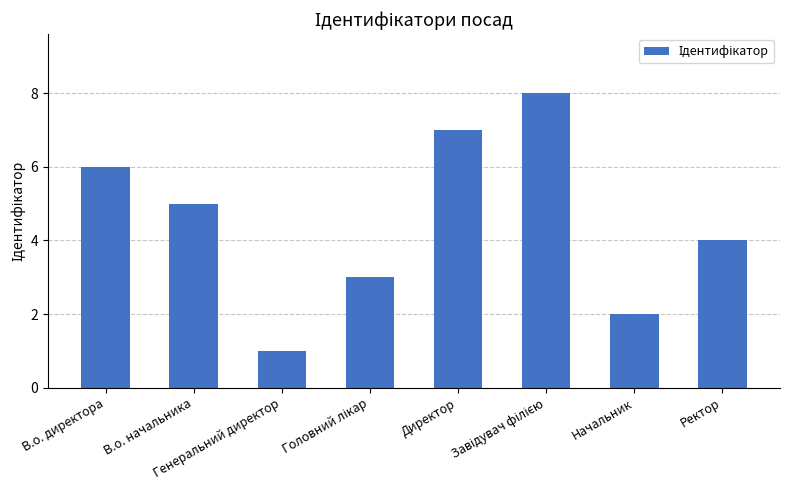

What is the sum of all values?

36